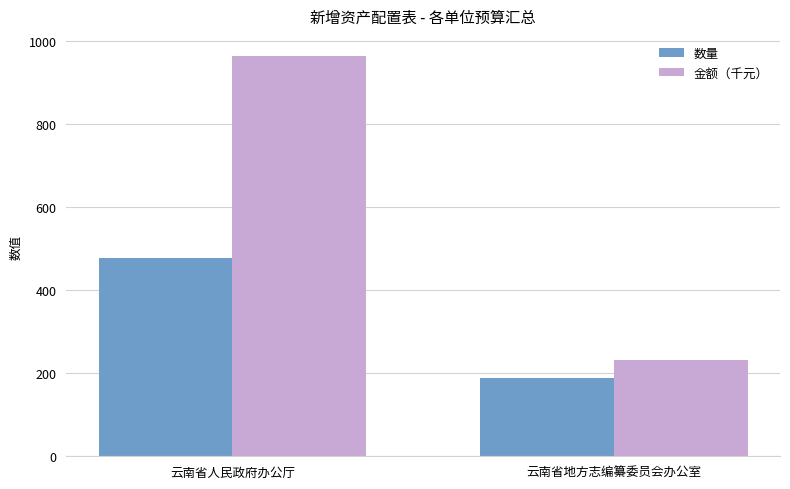

What is the difference between the maximum and minimum values in the 金额（千元） series?

731.4